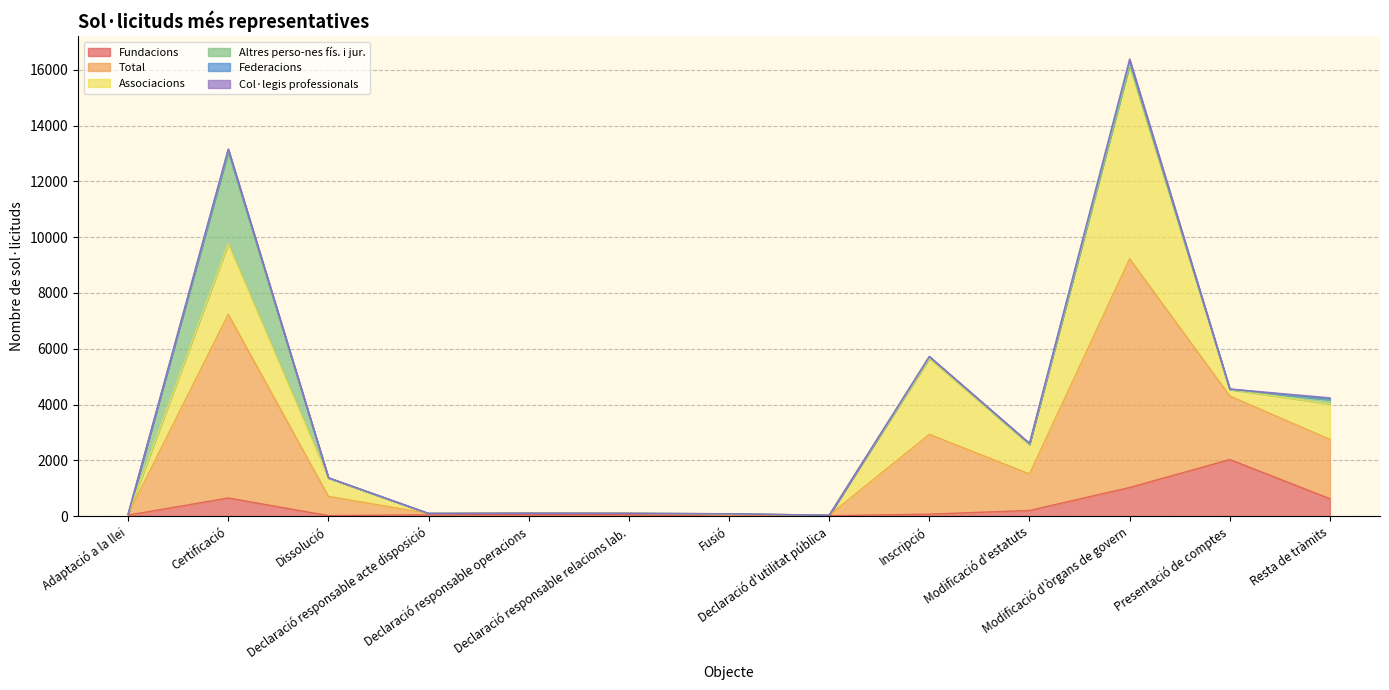

How many interior local peaks does the Altres perso-nes fís. i jur. series have?

4